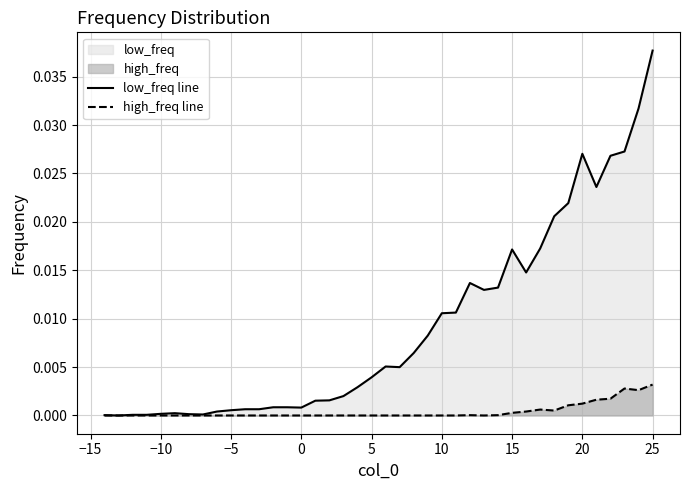

At which category is the sum across all series the highest?

25